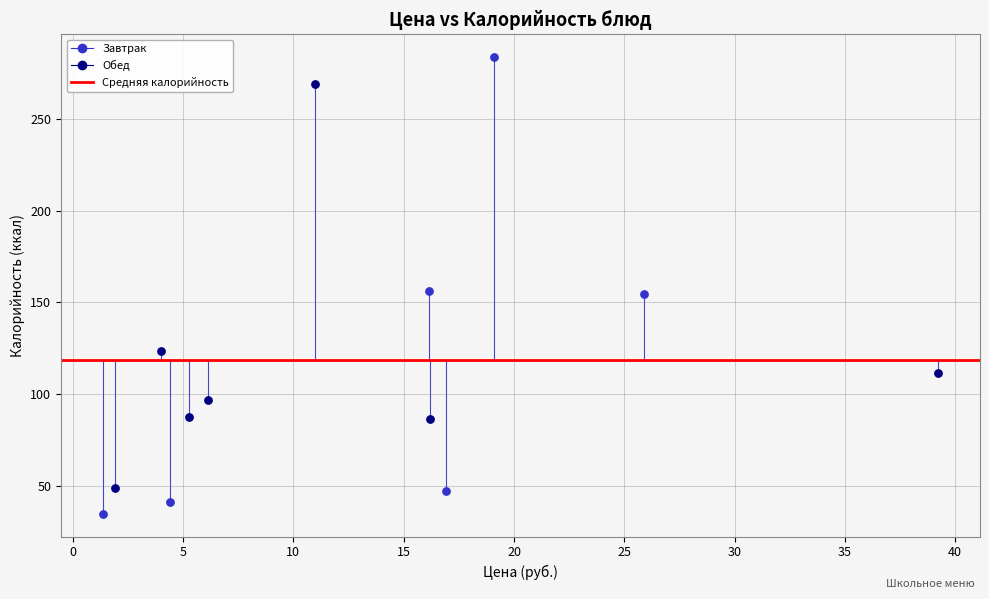

Which series has the widest spread of Y values?

Завтрак